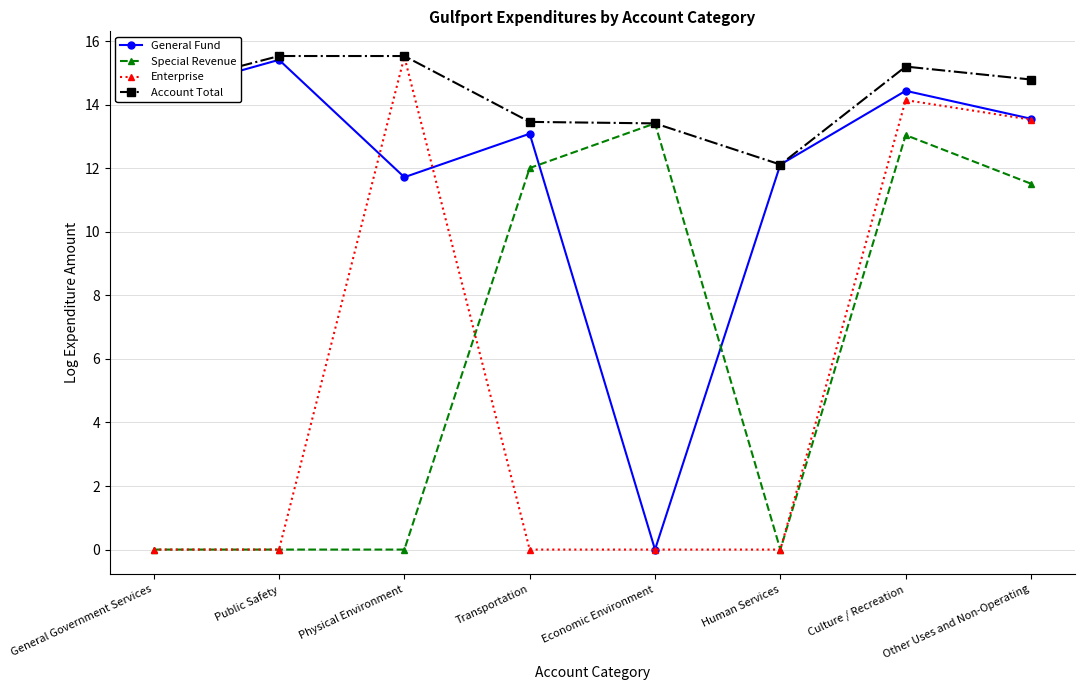

True or false: General Fund has more than 0 points higher than both neighbors.

True